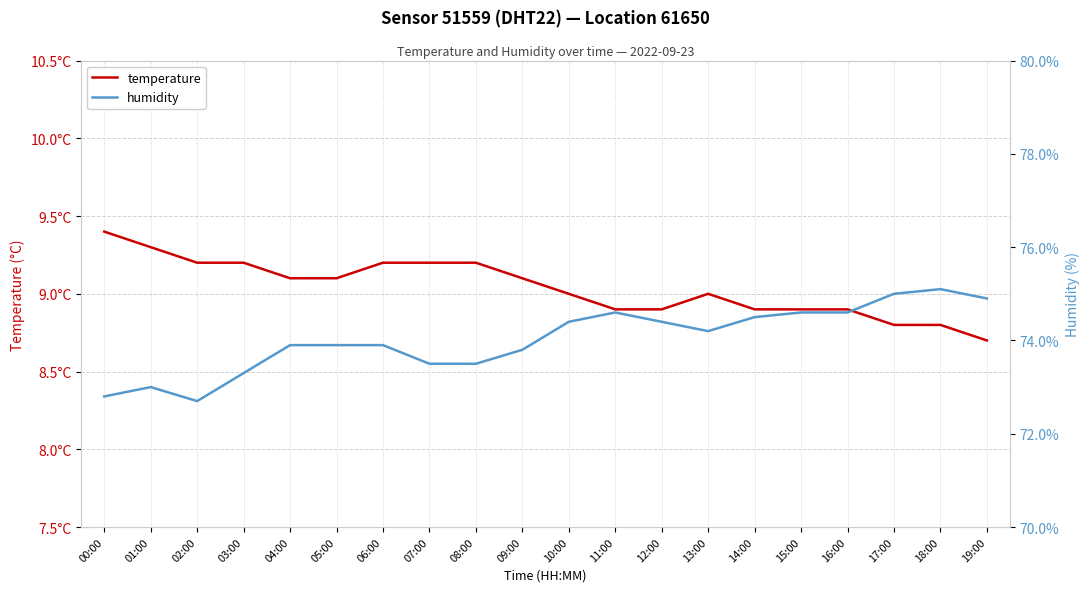

True or false: humidity and temperature cross at least once.

False